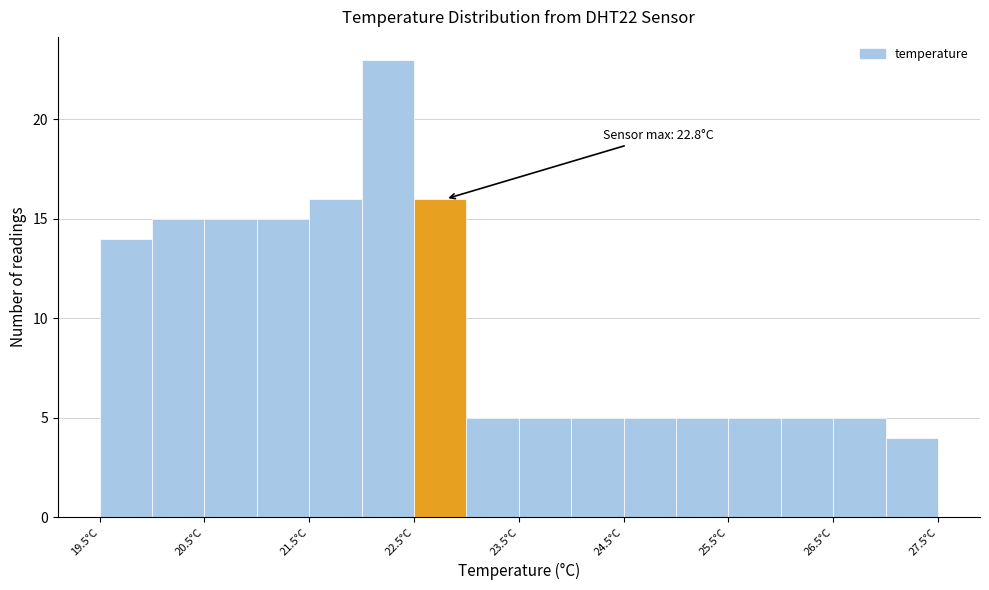

Which range on the x-axis has the tallest bar?

22.0 to 22.5